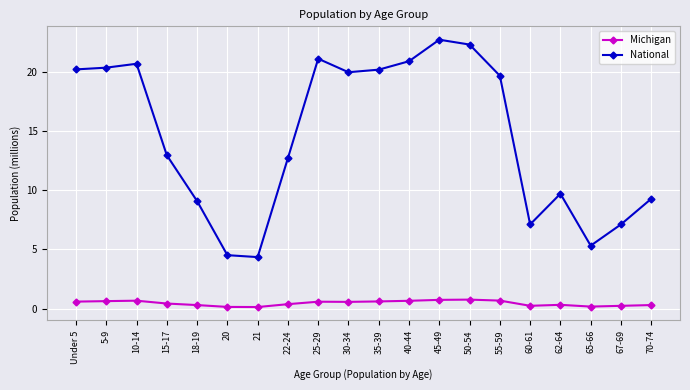

What is the sum of the National values at 40-44 and 21?

25.2